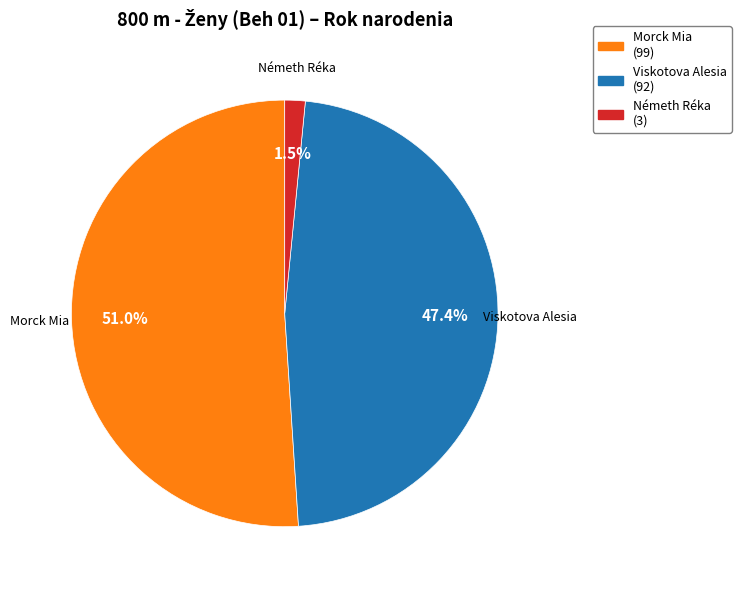

Which has a higher value, Morck Mia or Németh Réka?

Morck Mia